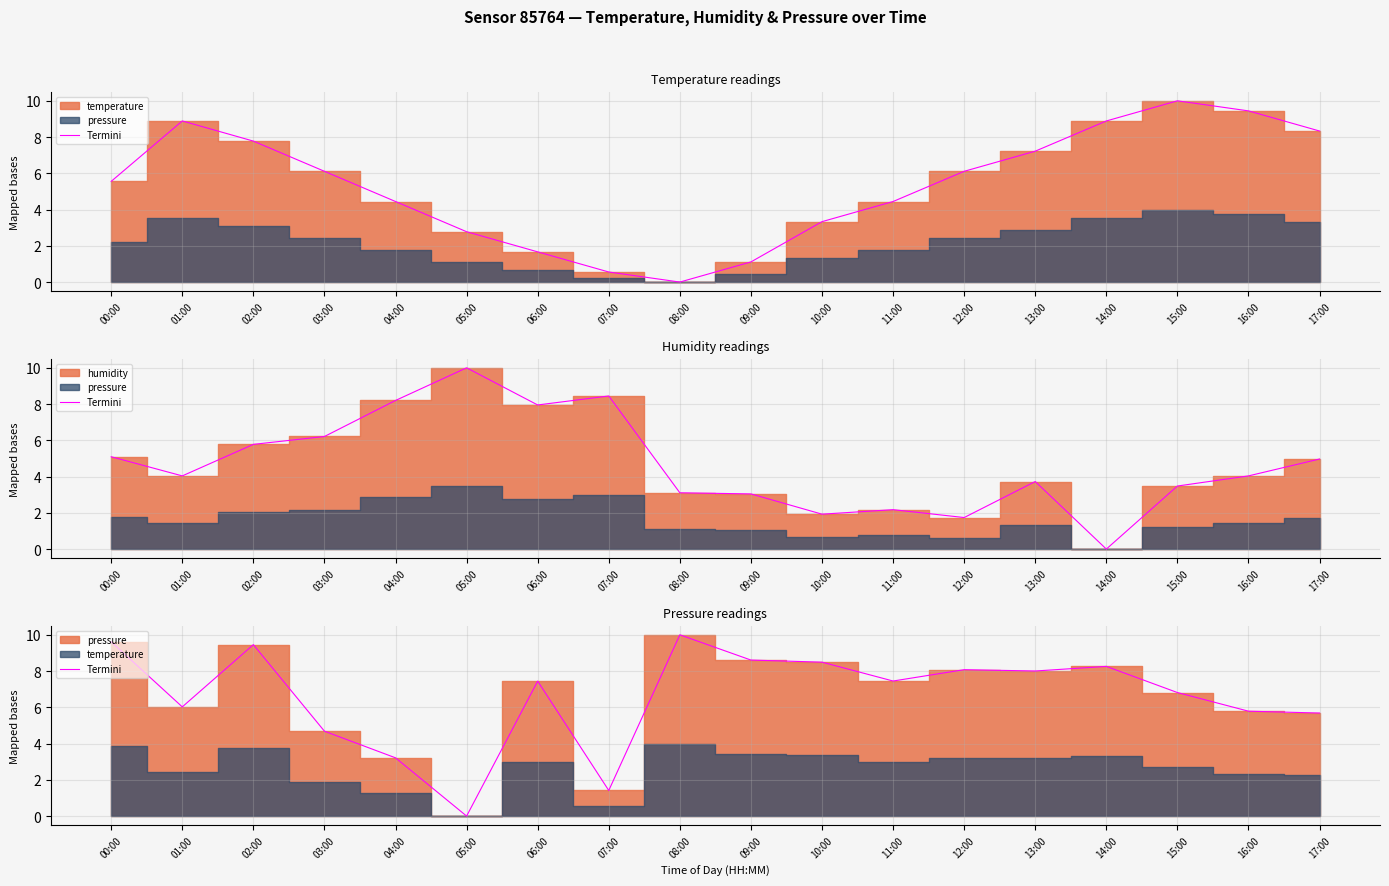

Where does the data first go above 7?

00:00